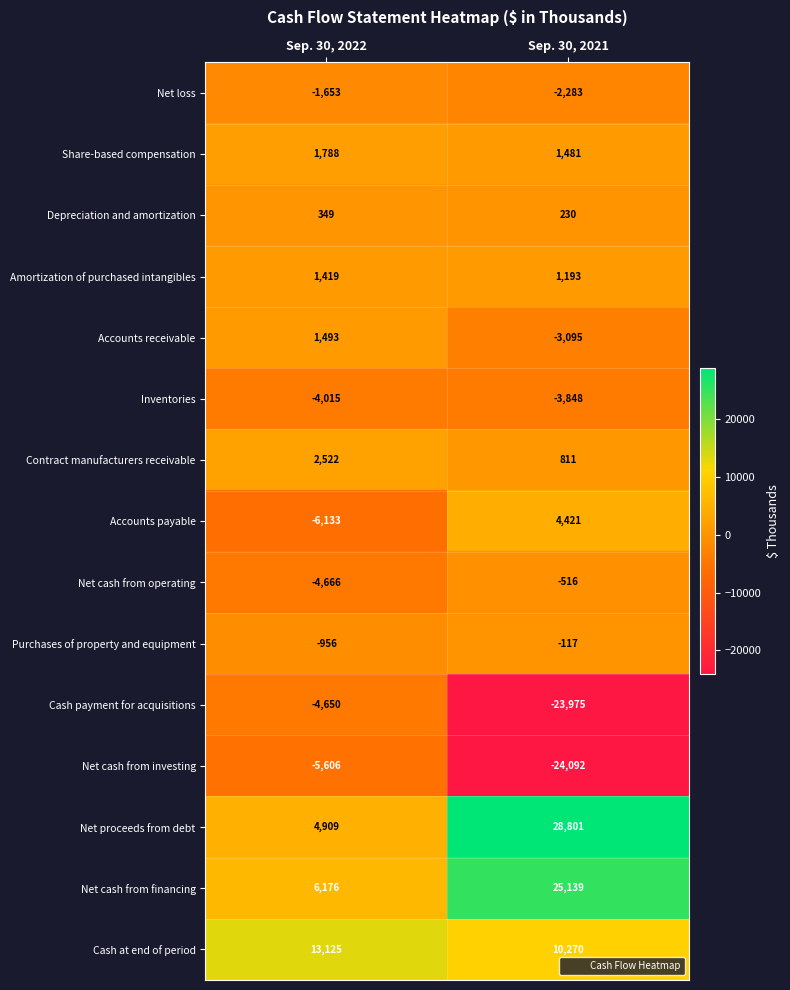

Between Sep. 30, 2022 and Sep. 30, 2021, which series saw the biggest shift?

Net proceeds from debt